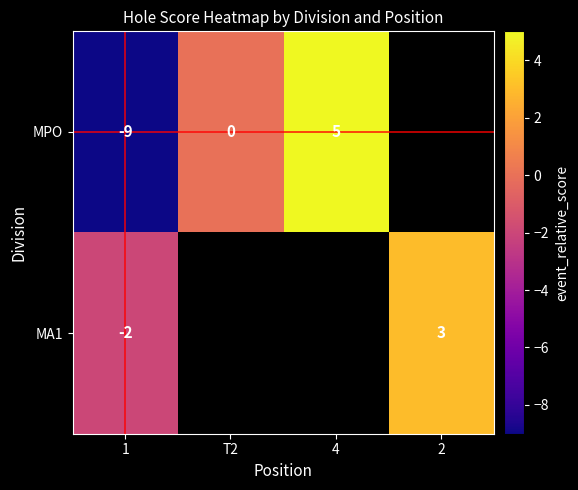

What is the total value across all series at 1?

-11